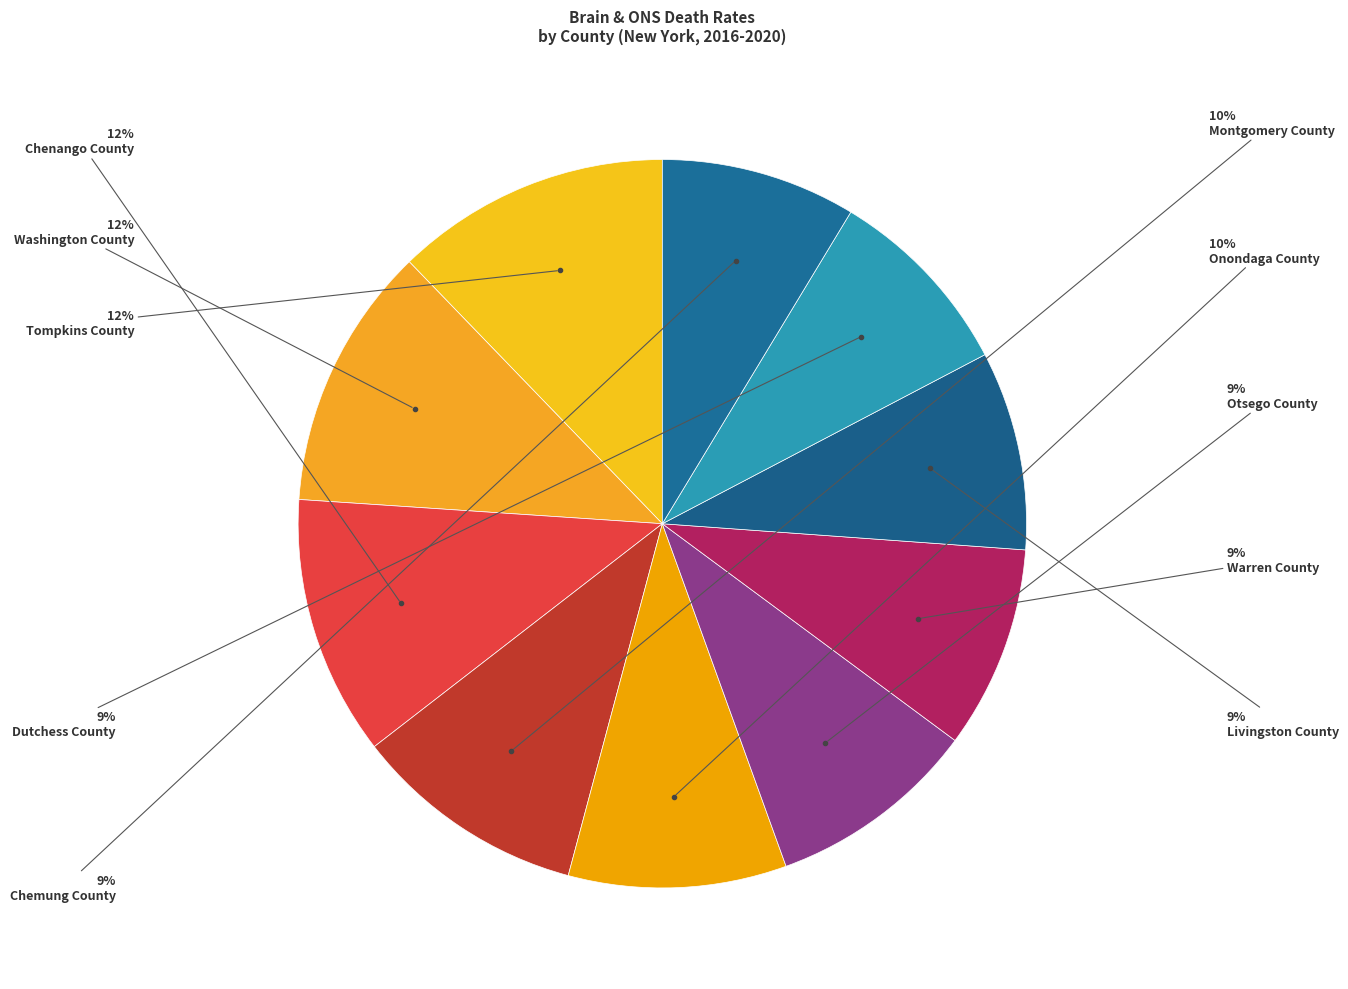

To the nearest percent, what is the difference between the Chemung County and Onondaga County slice percentages?

1%